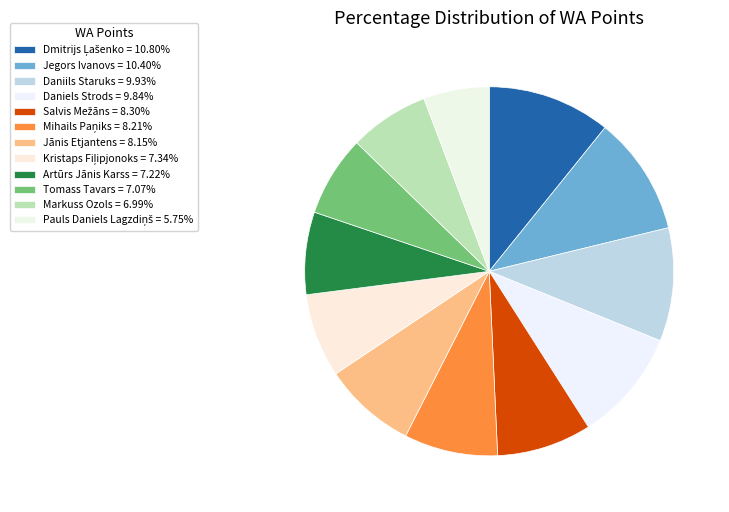

Which category has the biggest portion of the pie?

Dmitrijs Ļašenko